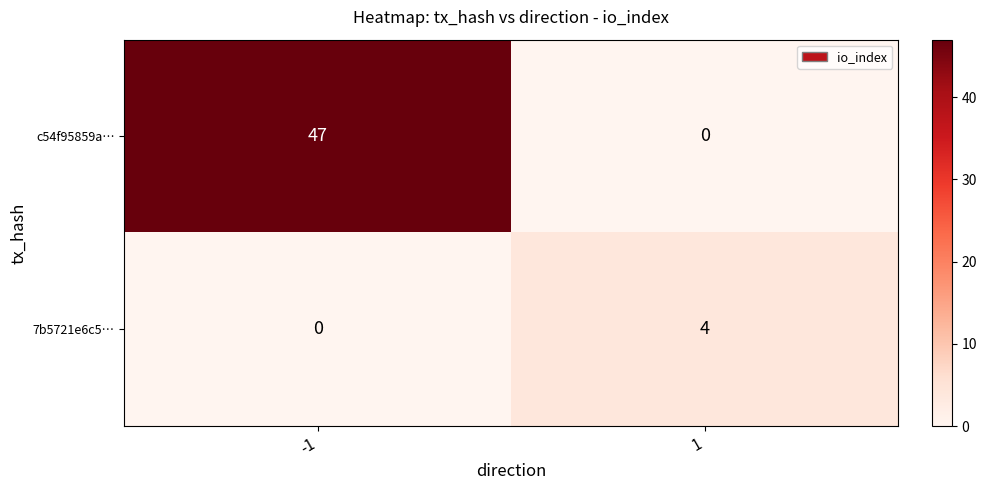

Rank the series at -1 from highest to lowest value.

c54f95859a…, 7b5721e6c5…